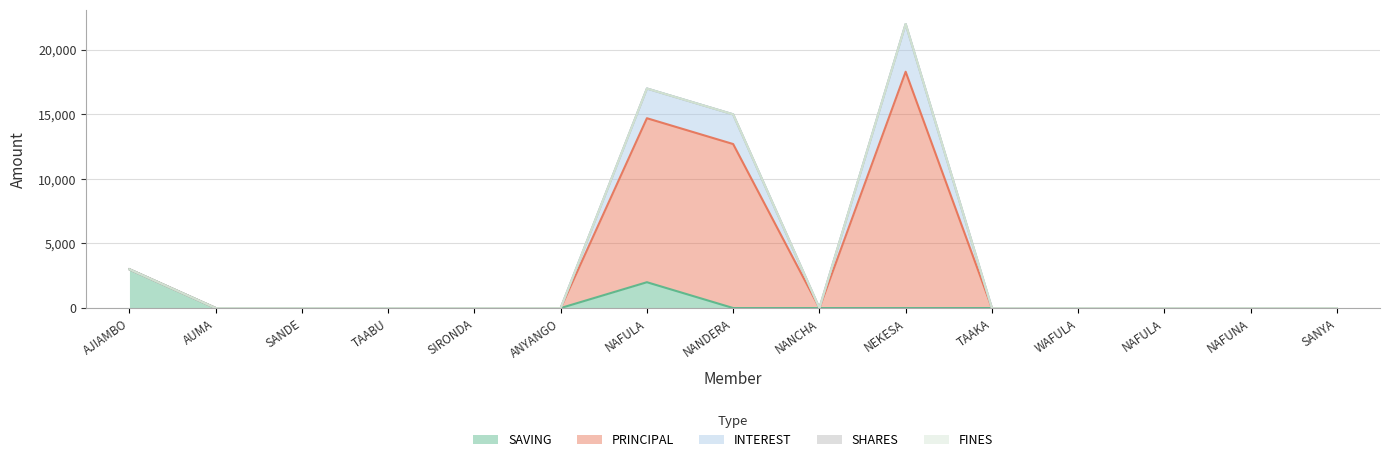

Does the chart have visible grid lines?

Yes